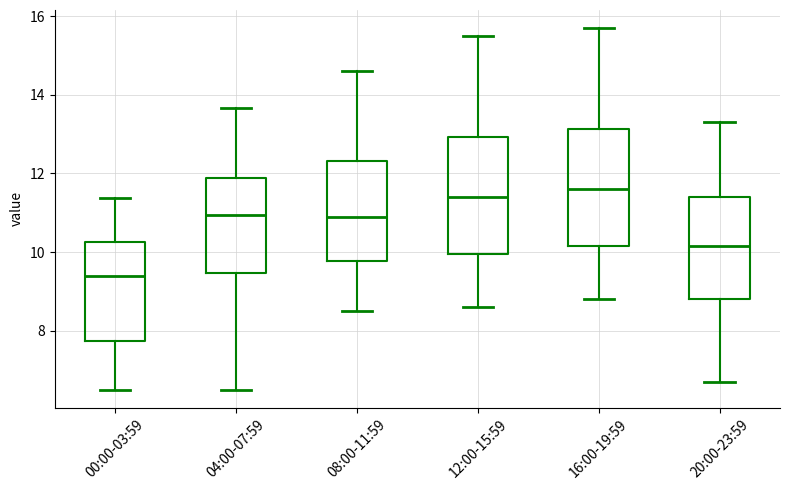

Where is the lower edge of the box for 00:00-03:59 on the y-axis? The values are not printed on the chart, so give them approximately, as read against the axis.

7.8